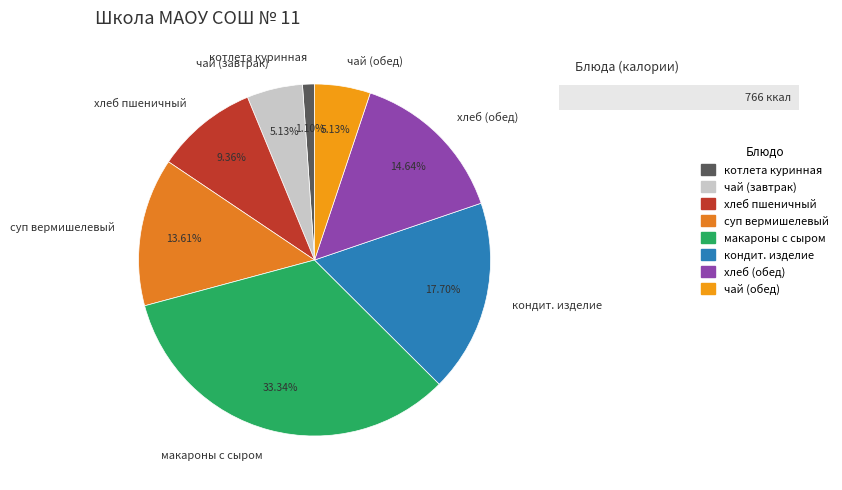

How many slices are in this pie chart?

8